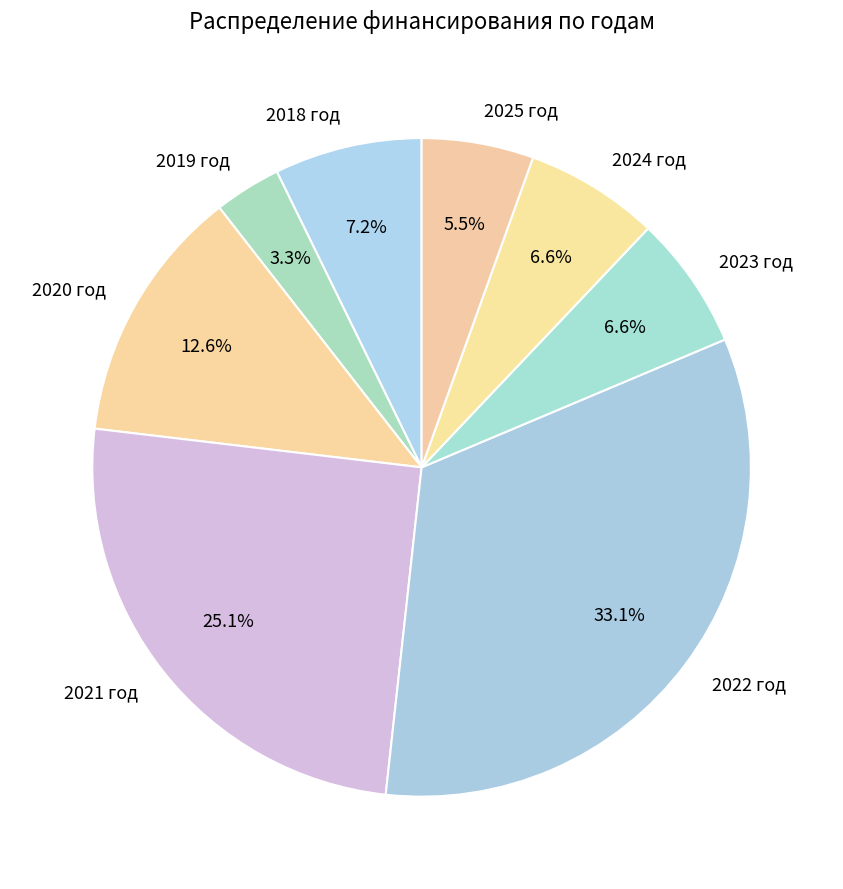

Is it true that 2022 год is 33% of the pie?

True